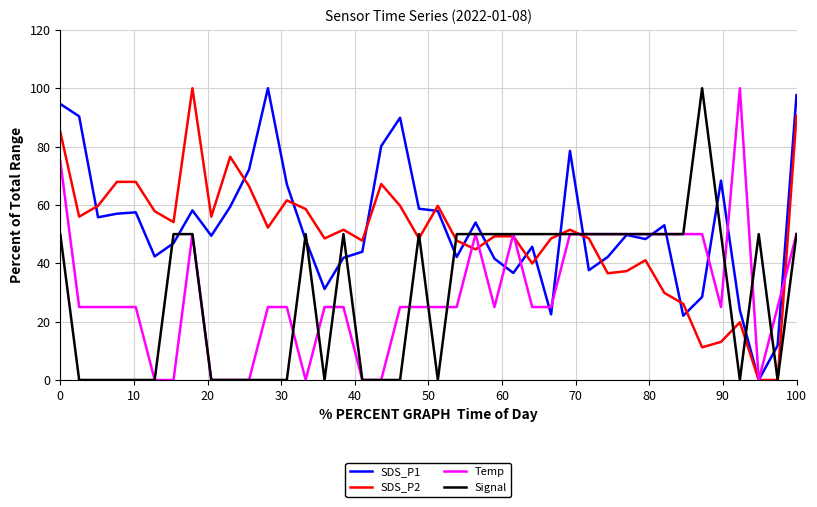

What is the greatest value displayed?

100.0